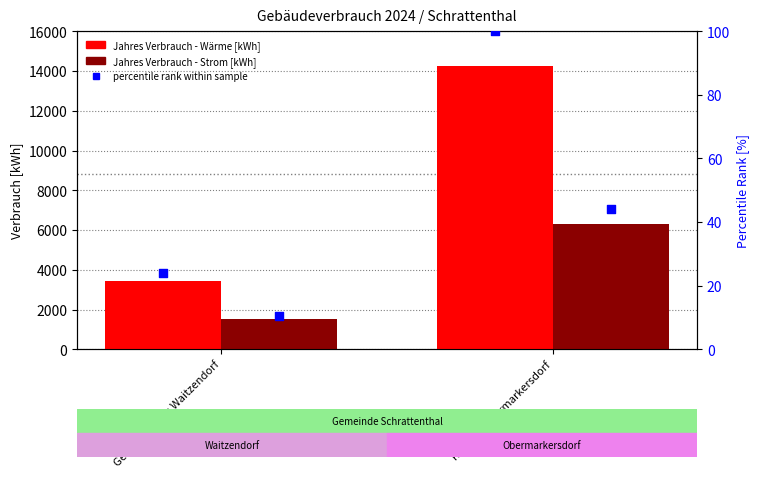

At which category is the sum across all series the highest?

Rathaus Obermarkersdorf